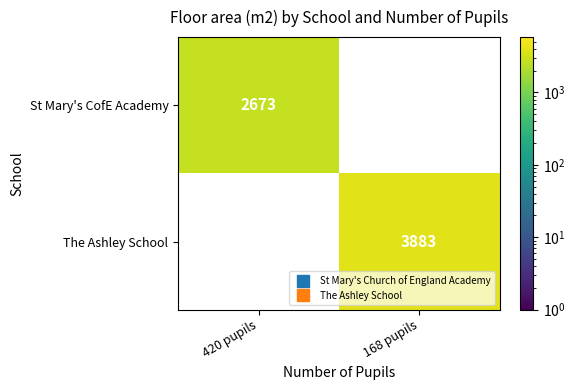

How many series are shown in this chart?

2